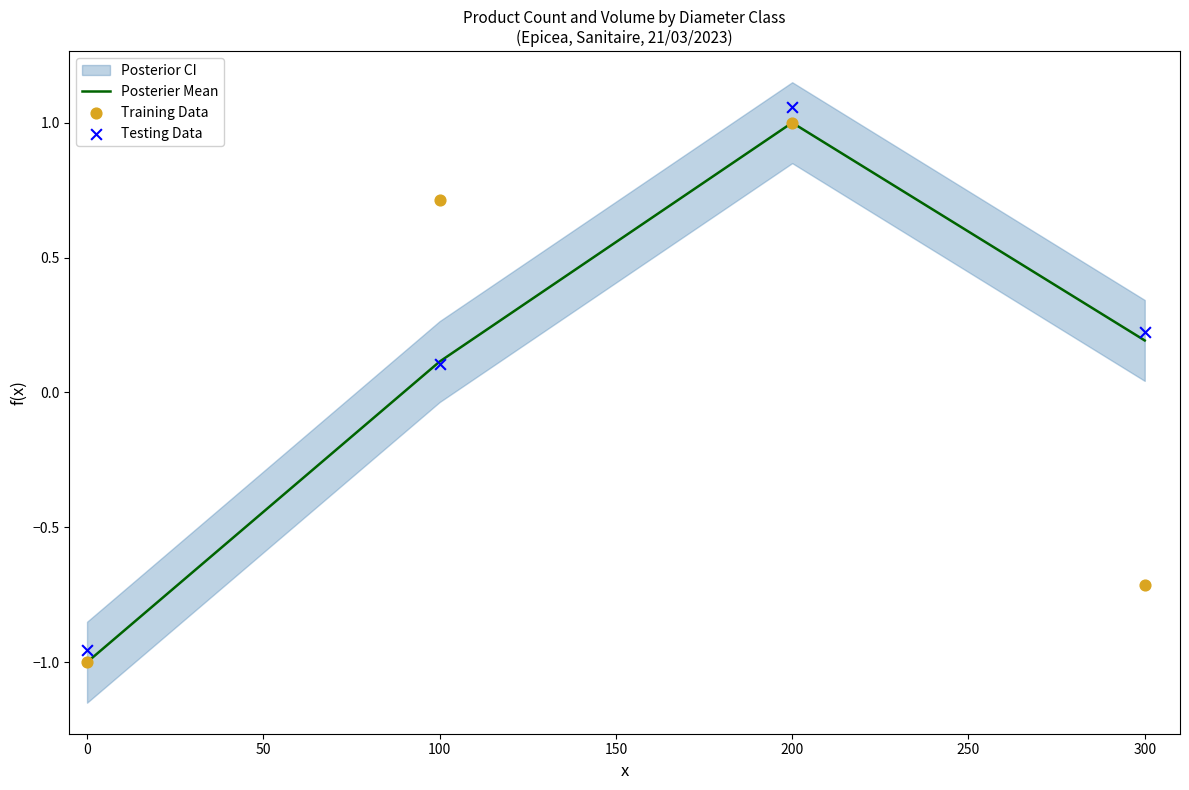

Which series has the largest total across all categories?

Testing Data